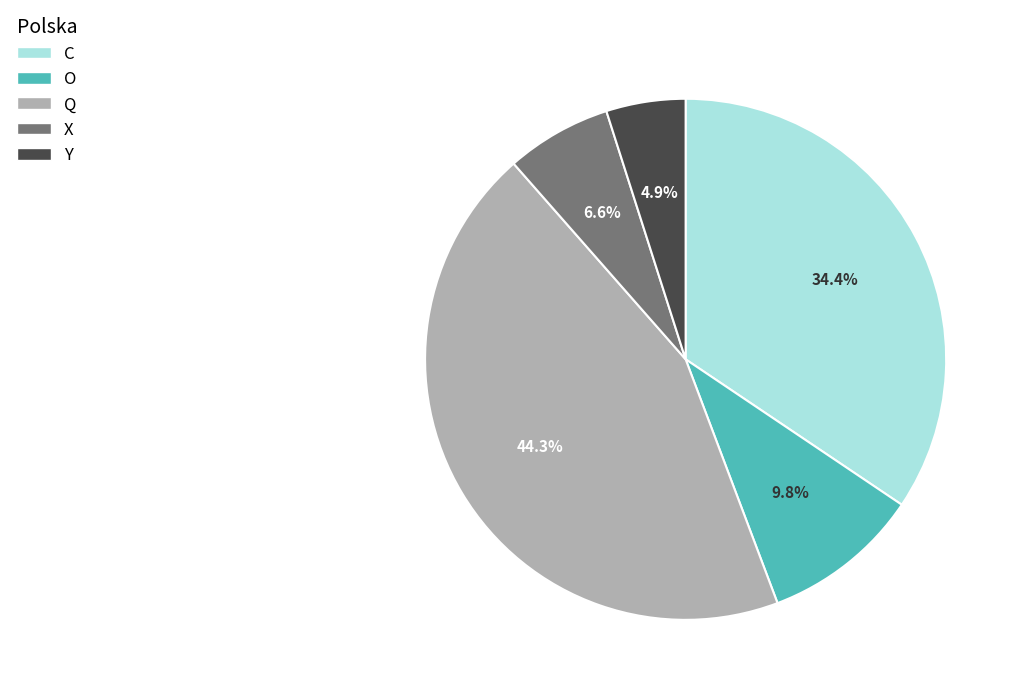

True or false: Q accounts for 36% of the total.

False